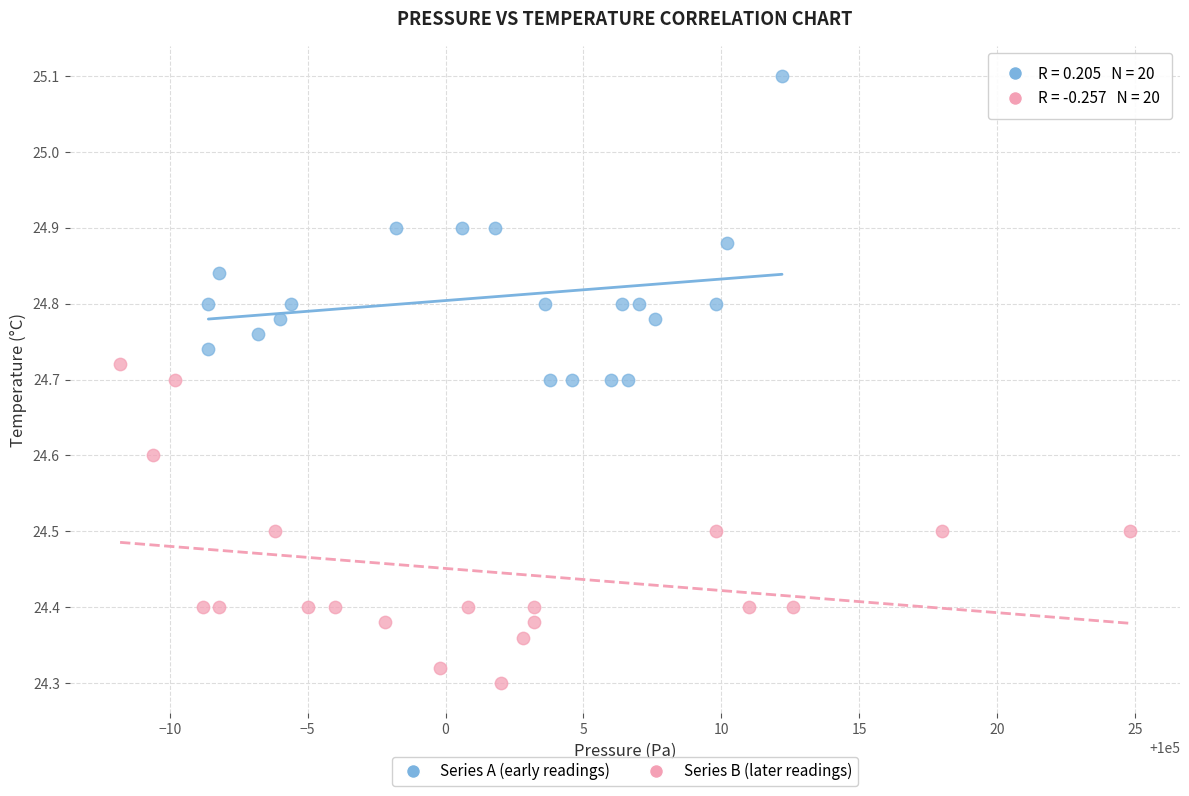

Which series has the largest Y range (max minus min)?

Series B (later readings)